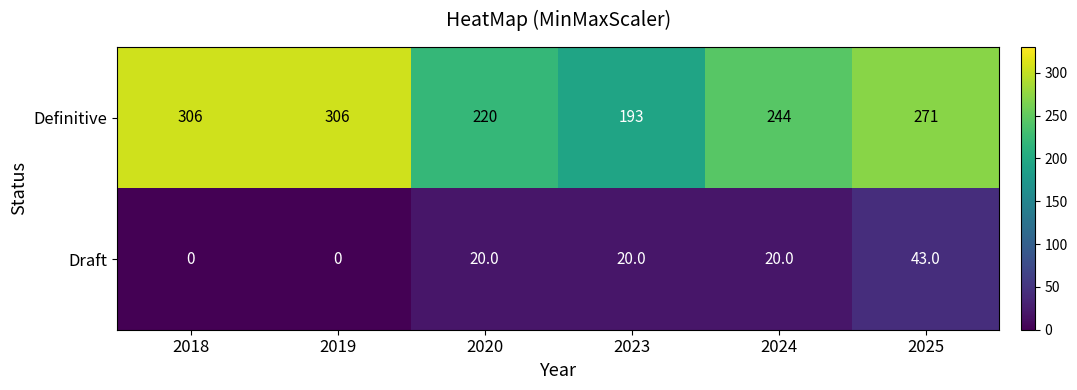

What is the sum of the Draft values at 2025 and 2024?

63